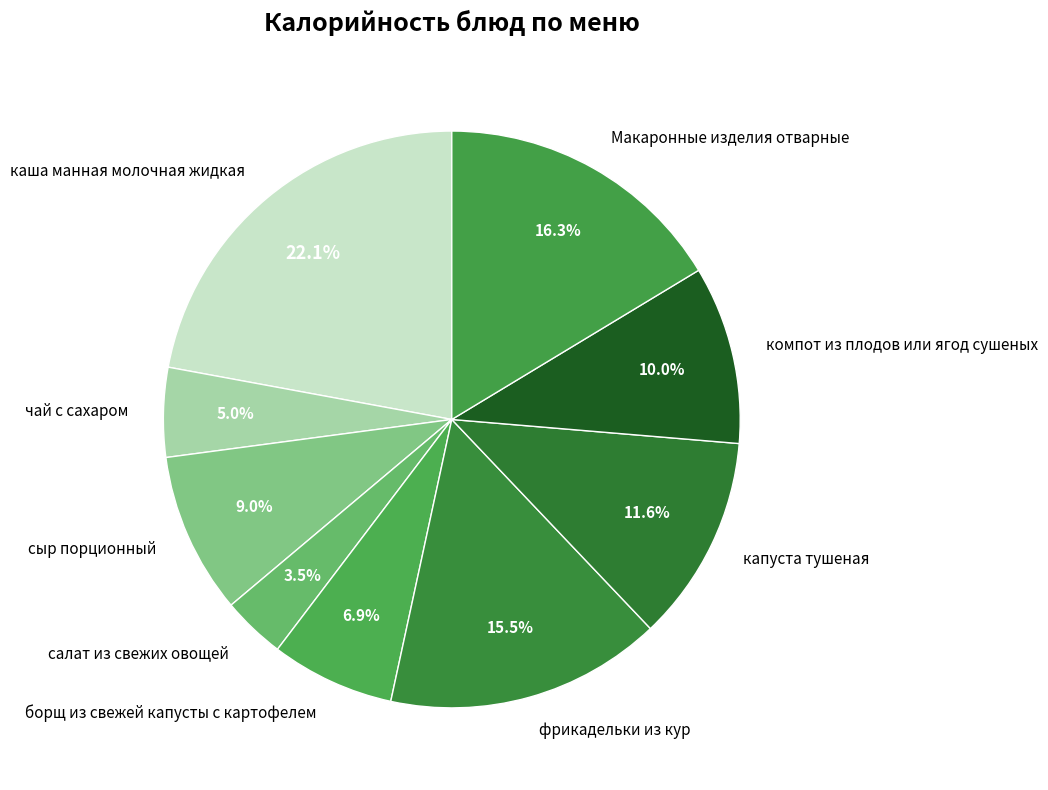

To the nearest percent, what percentage of the pie is чай с сахаром?

5%